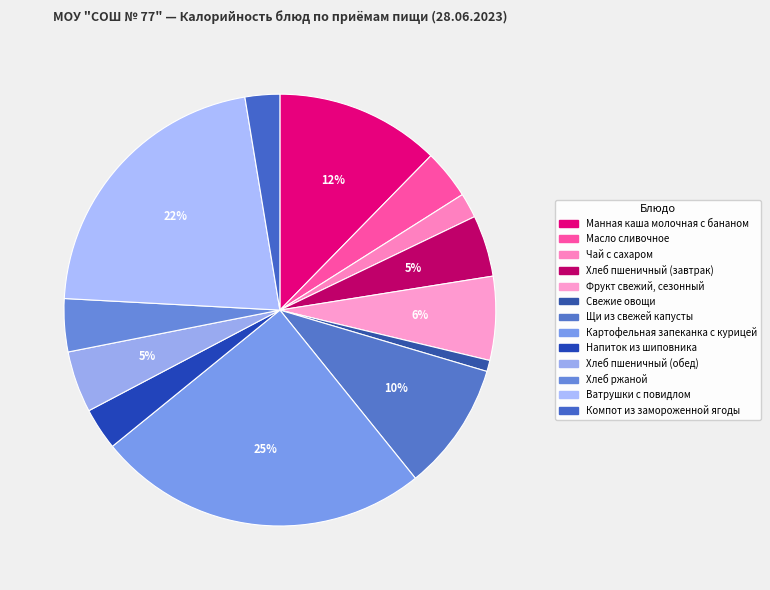

Count the number of slices in the pie.

13